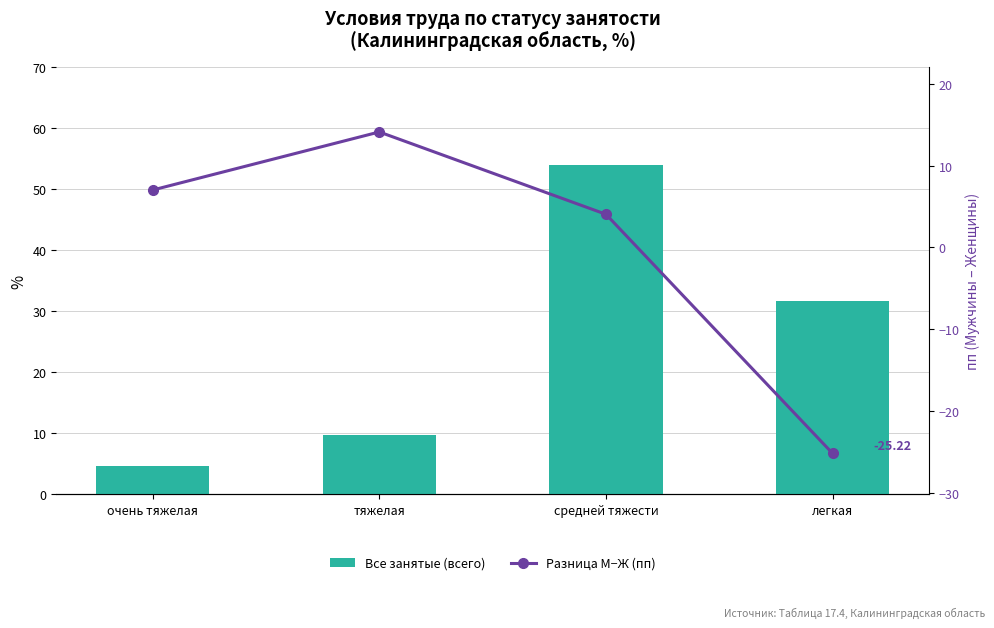

What are all the series names shown in the legend?

Все занятые (всего), Разница М−Ж (пп)